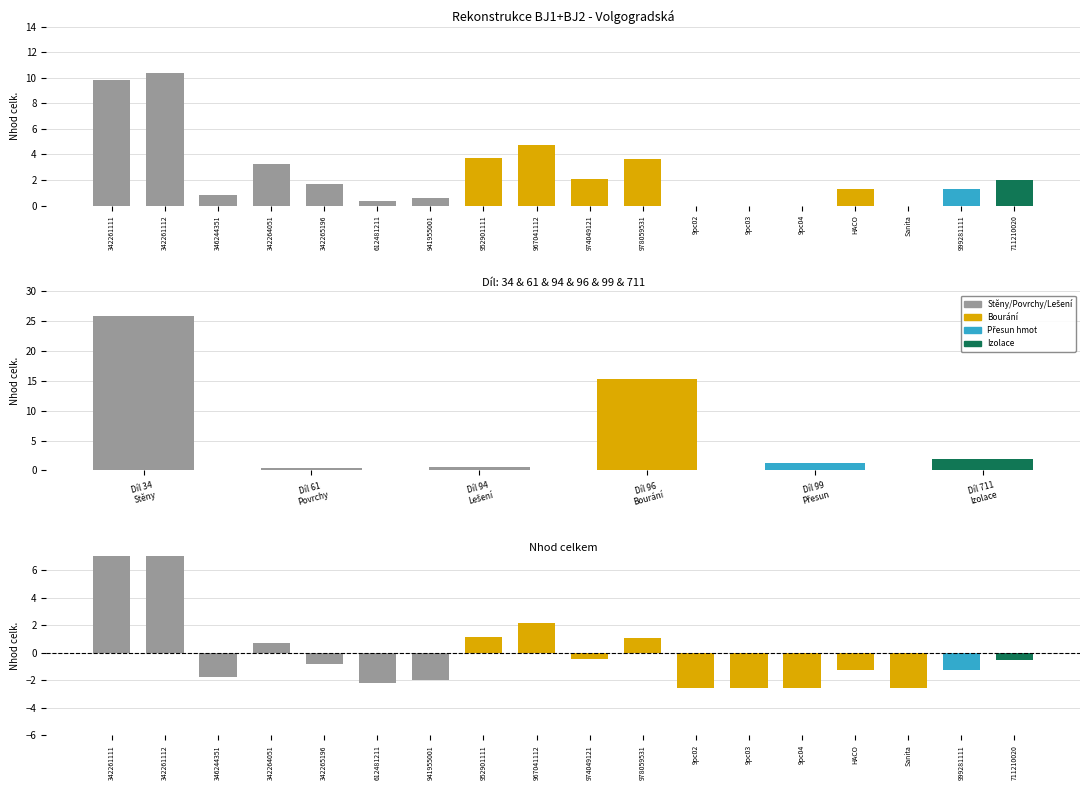

Reading left to right, extract all data points from this chart.

Nhod celk.: 342261111=9.8	342261112=10.4	346244351=0.8	342264051=3.2	342265196=1.7	612481211=0.3	941955001=0.6	952901111=3.7	967041112=4.7	974049121=2.0	978059531=3.6	9pc02=0.0	9pc03=0.0	9pc04=0.0	HACO=1.3	Sanita=0.0	999281111=1.3	711210020=2.0
difference: 342261111=7.3	342261112=7.9	346244351=-1.7	342264051=0.7	342265196=-0.8	612481211=-2.2	941955001=-2.0	952901111=1.2	967041112=2.2	974049121=-0.5	978059531=1.1	9pc02=-2.5	9pc03=-2.5	9pc04=-2.5	HACO=-1.2	Sanita=-2.5	999281111=-1.2	711210020=-0.6